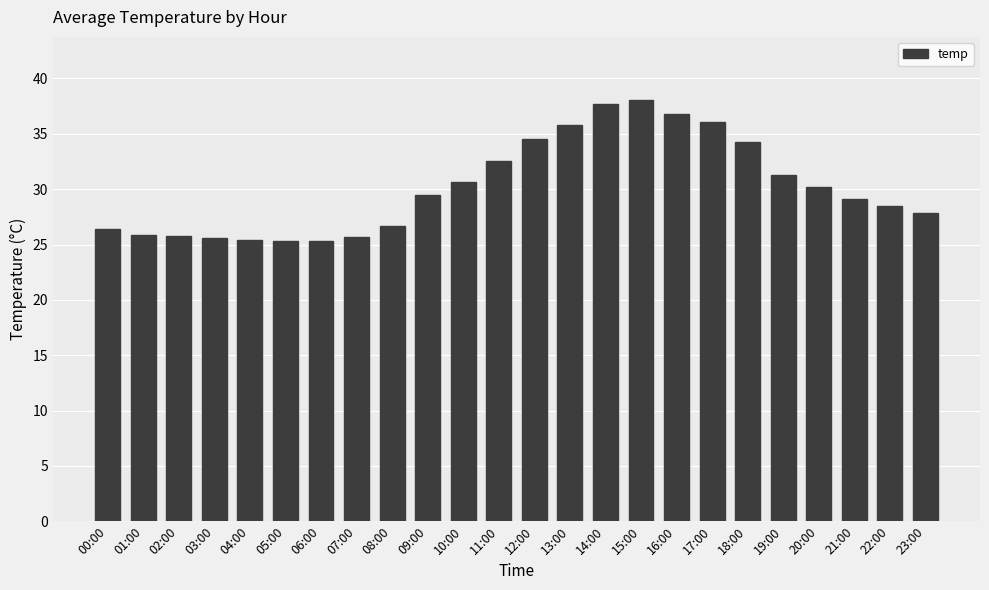

True or false: the data shows 45.7 at 20:00.

False